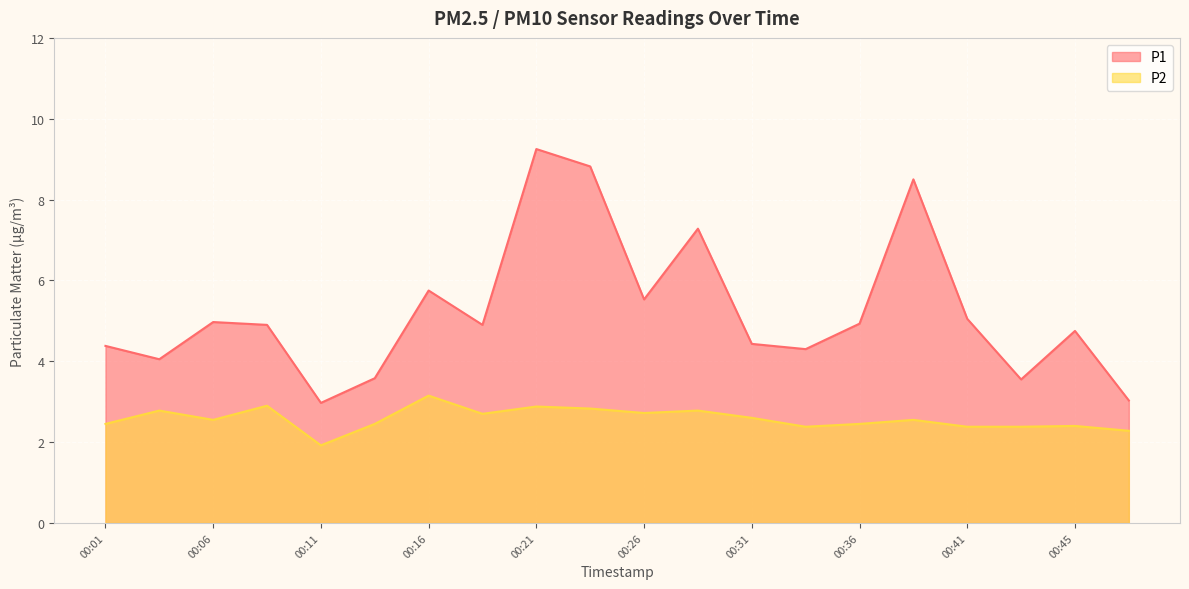

The value of P2 at 00:43 is 2.4. True or false?

True